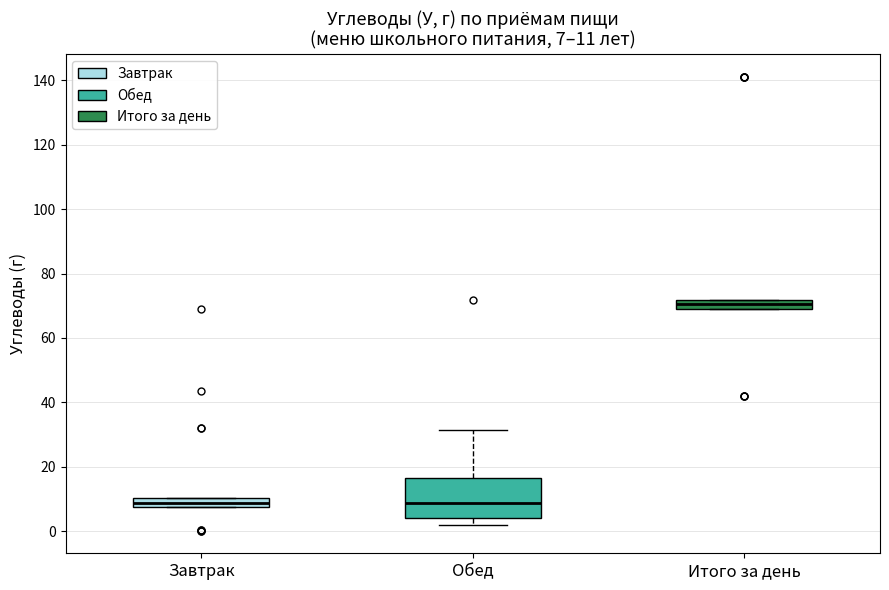

Which box's median line is the highest?

Итого за день